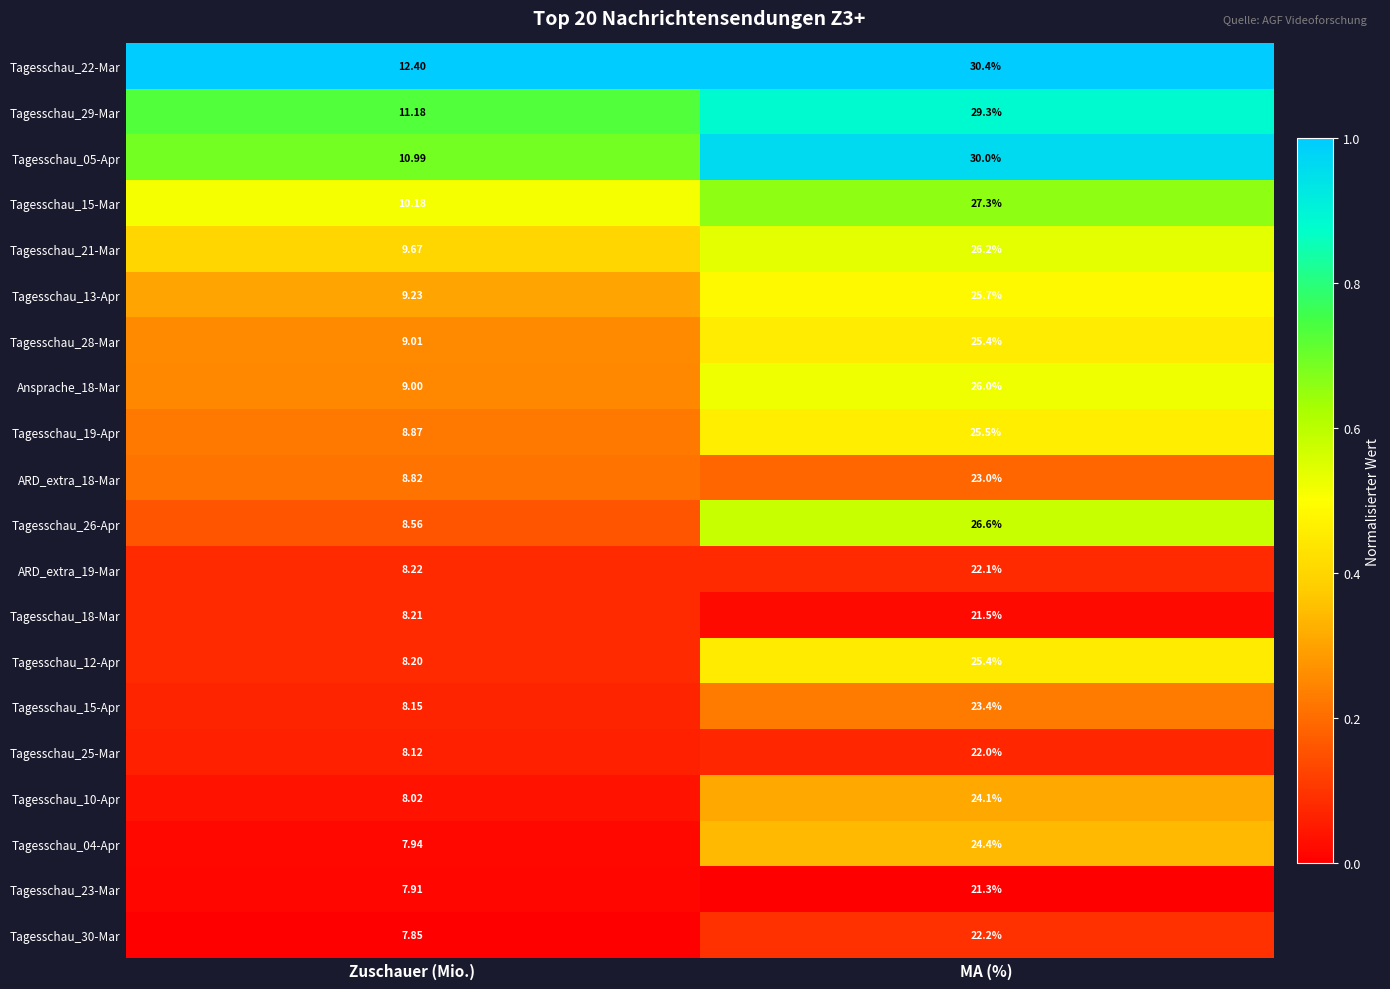

At which category is the sum across all series the highest?

MA (%)